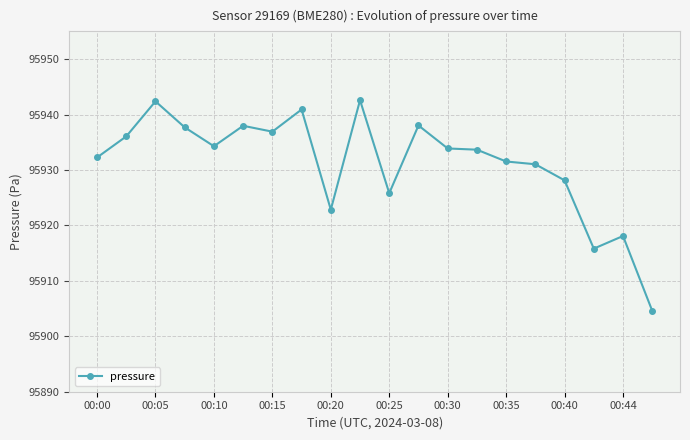

True or false: the data has more than 0 interior local peaks.

True